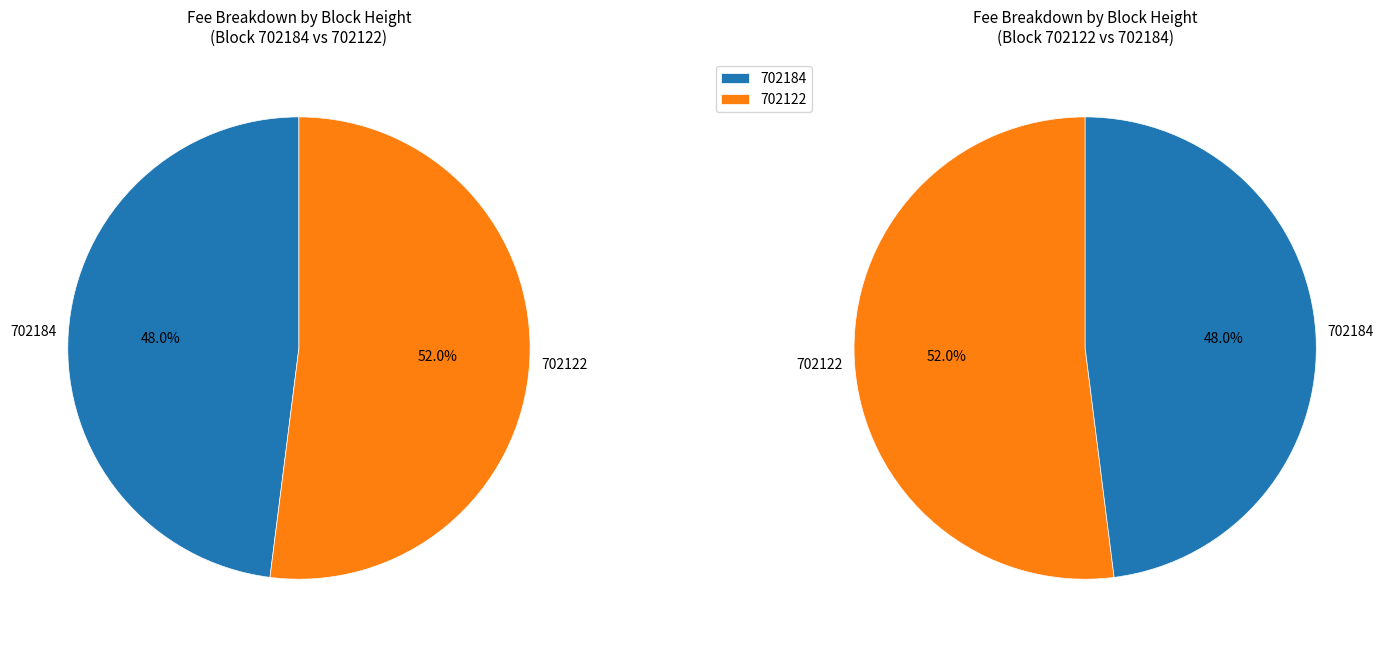

Is 702122 the majority of the pie?

Yes